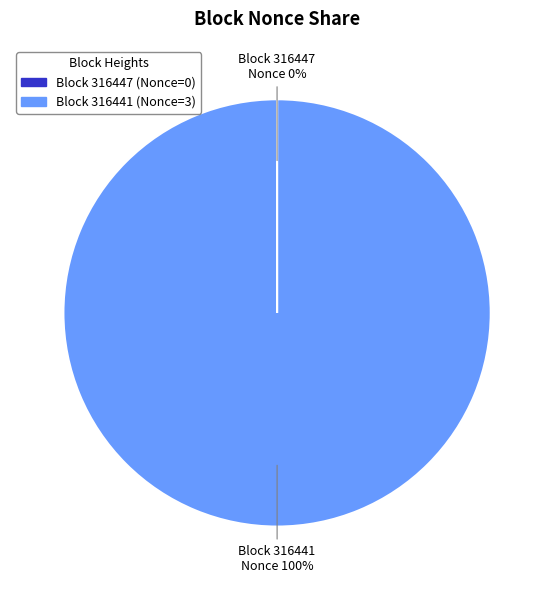

To the nearest percent, what percentage of the pie is Block 316441?

100%